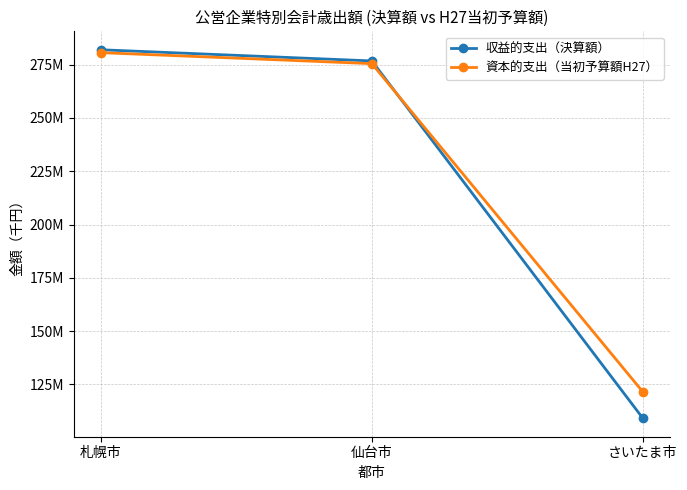

What are all the series names shown in the legend?

収益的支出（決算額）, 資本的支出（当初予算額H27）